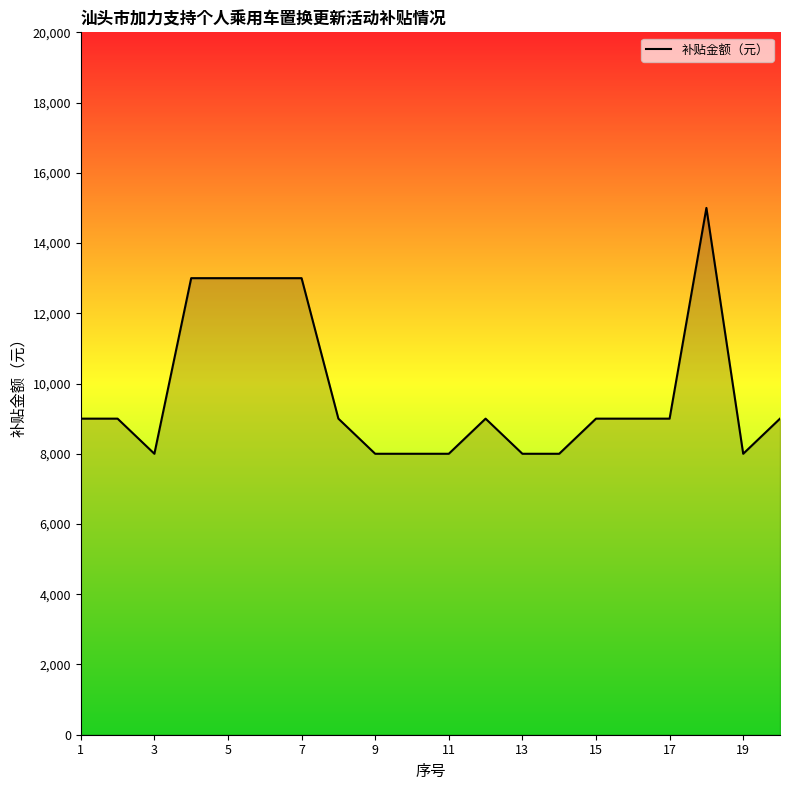

How many interior local valleys (lower than both neighbors) does the data have?

2